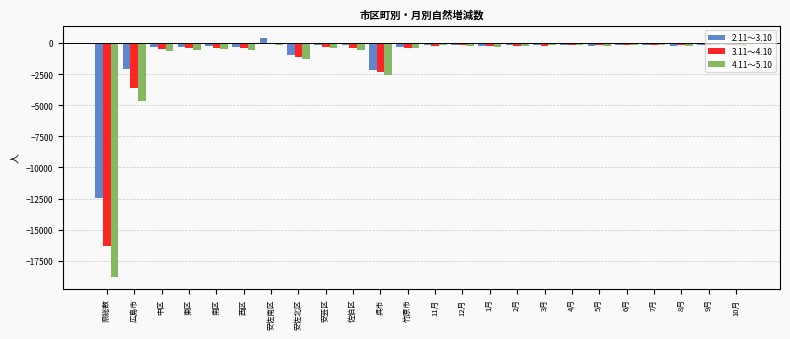

What is the sum of all 2.11～3.10 values?

-21214